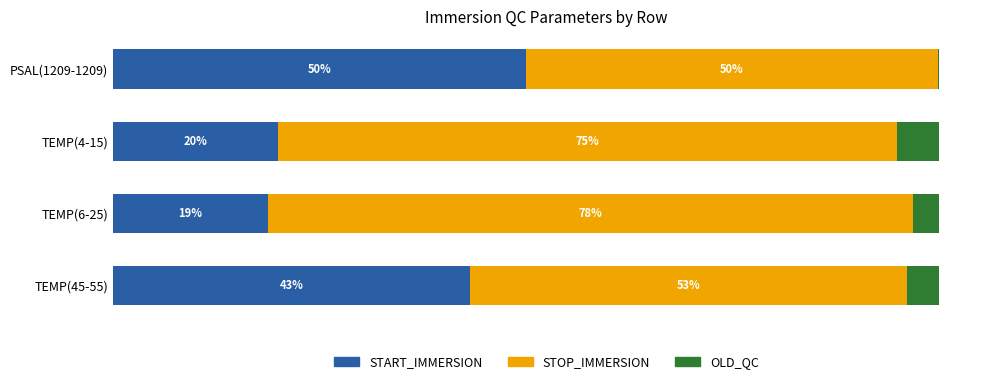

What are all the series names shown in the legend?

START_IMMERSION, STOP_IMMERSION, OLD_QC